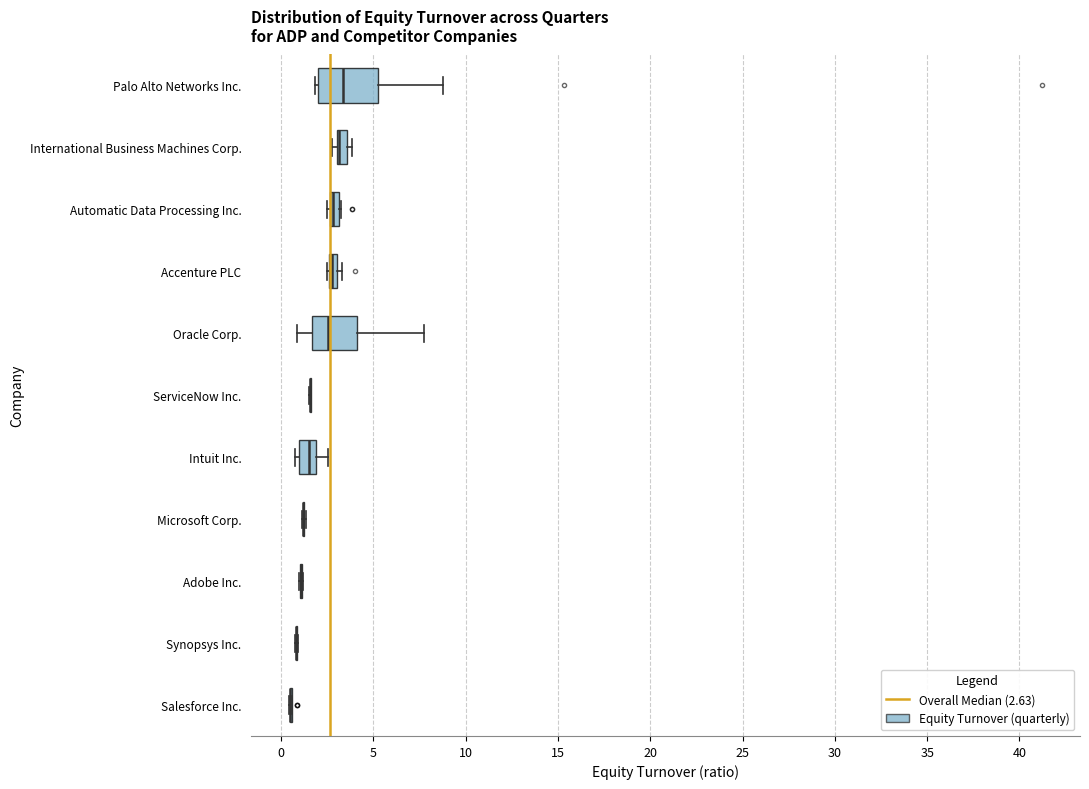

Where does the median line of the box for Oracle Corp. sit on the x-axis? The values are not printed on the chart, so give them approximately, as read against the axis.

2.5